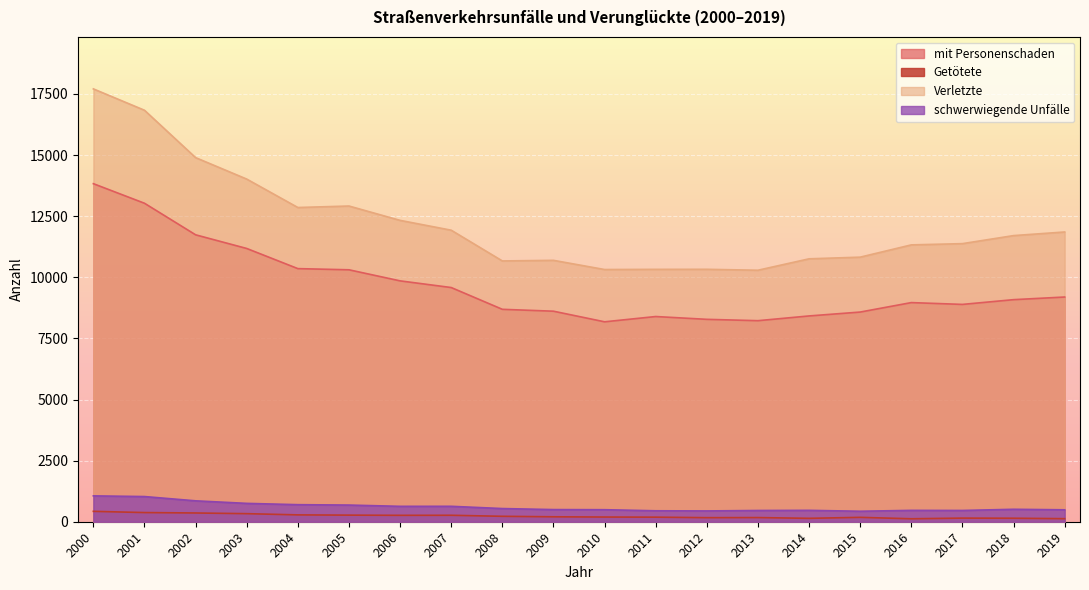

What is the average value of the Getötete series?

228